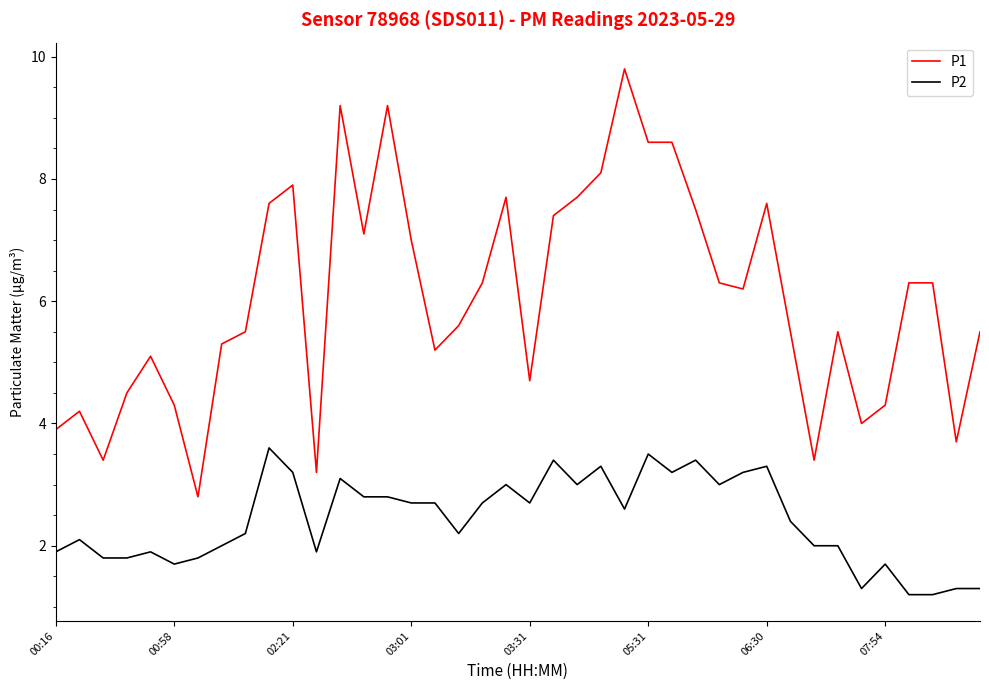

What is the difference between the maximum and minimum values in the P1 series?

7.0